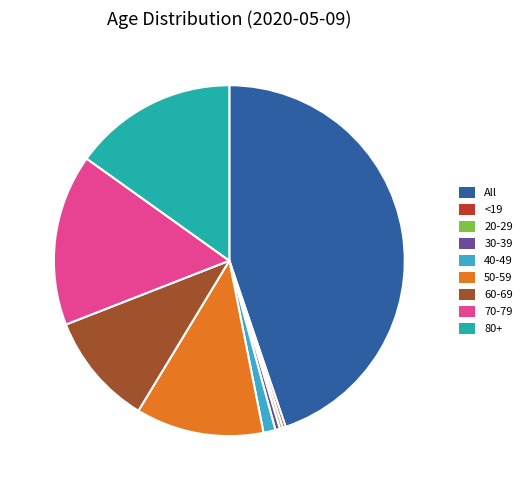

Approximately how many times larger is the value at All compared to 40-49?

40.4